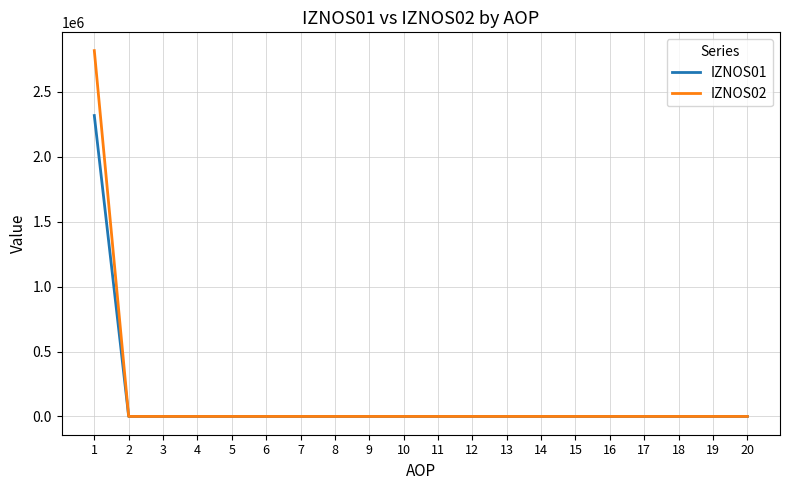

The value of IZNOS01 at 4 is 0.0. True or false?

True